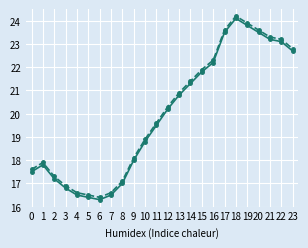

What is the total value across all series at 14?

42.7